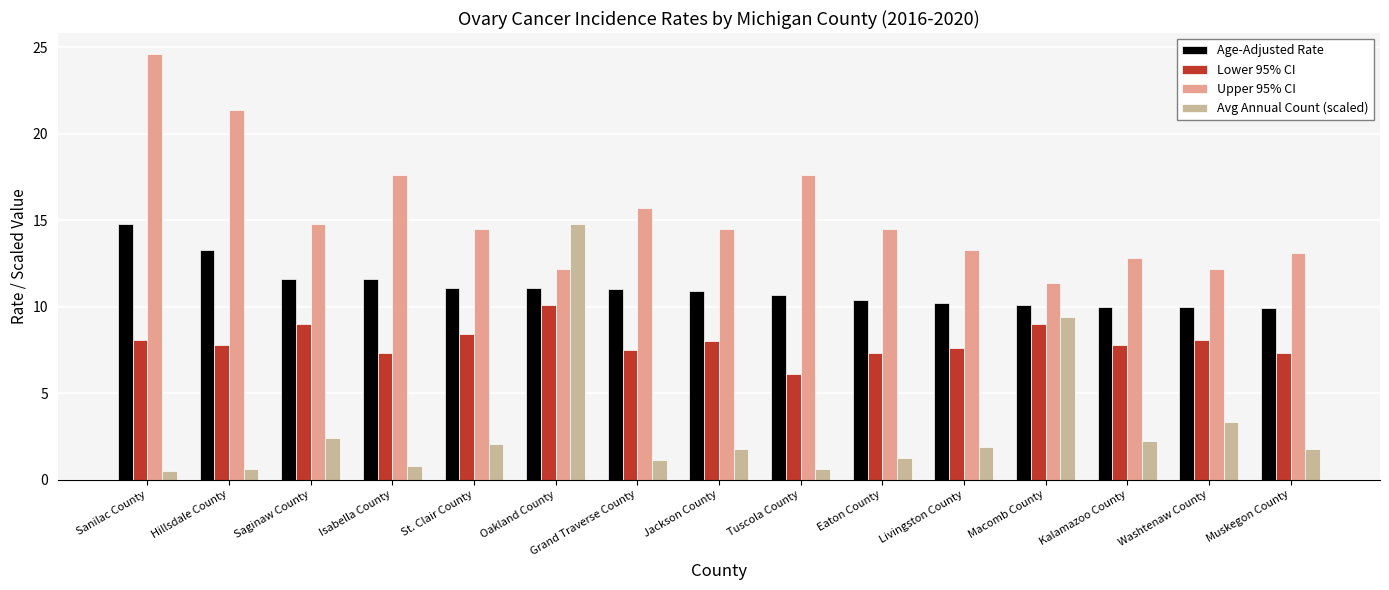

Which series has the largest range (max minus min)?

Avg Annual Count (scaled)